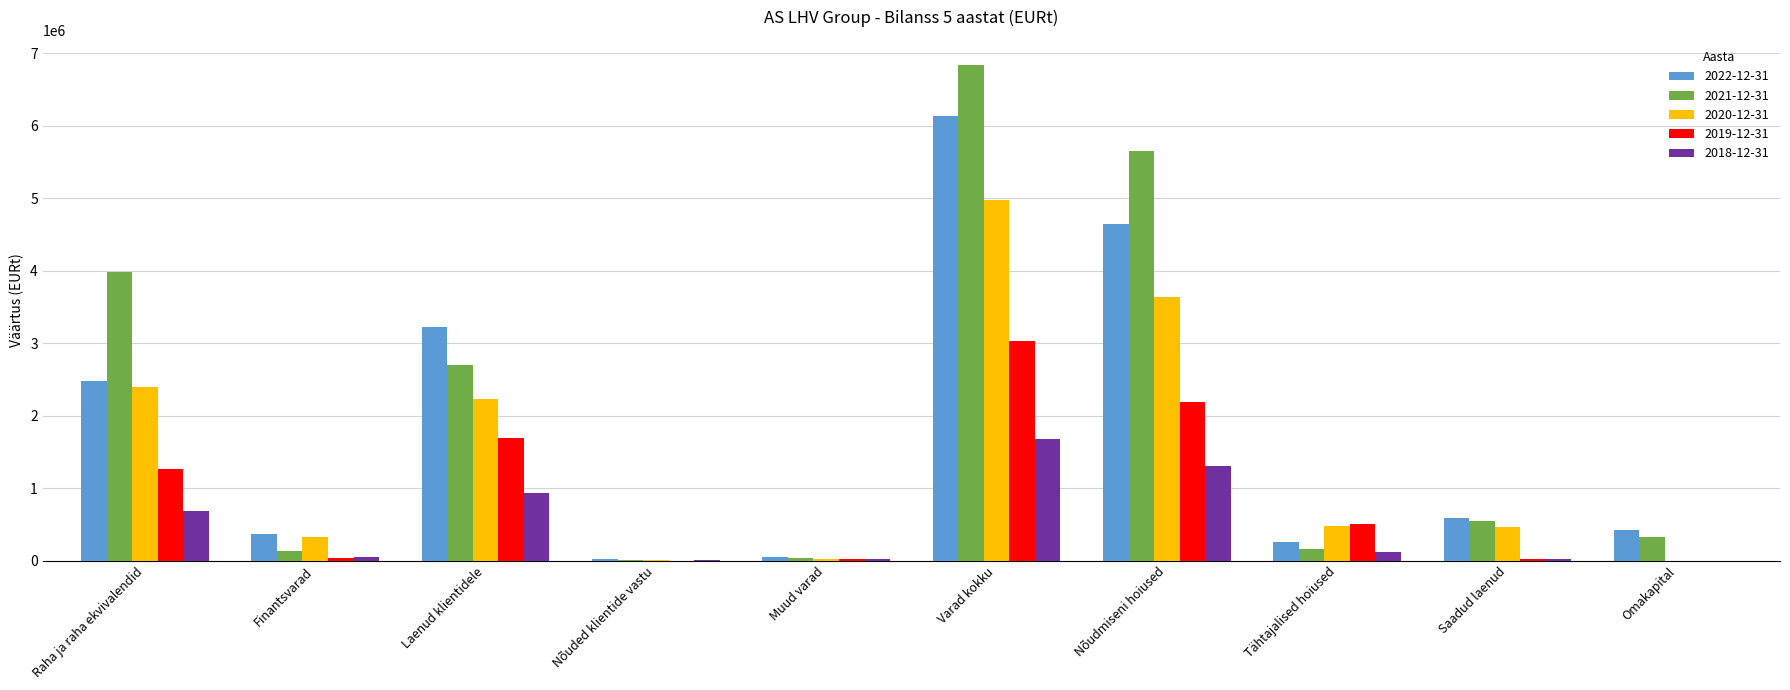

The 2020-12-31 series shows 9388.0 at Nõuded klientide vastu. True or false?

True